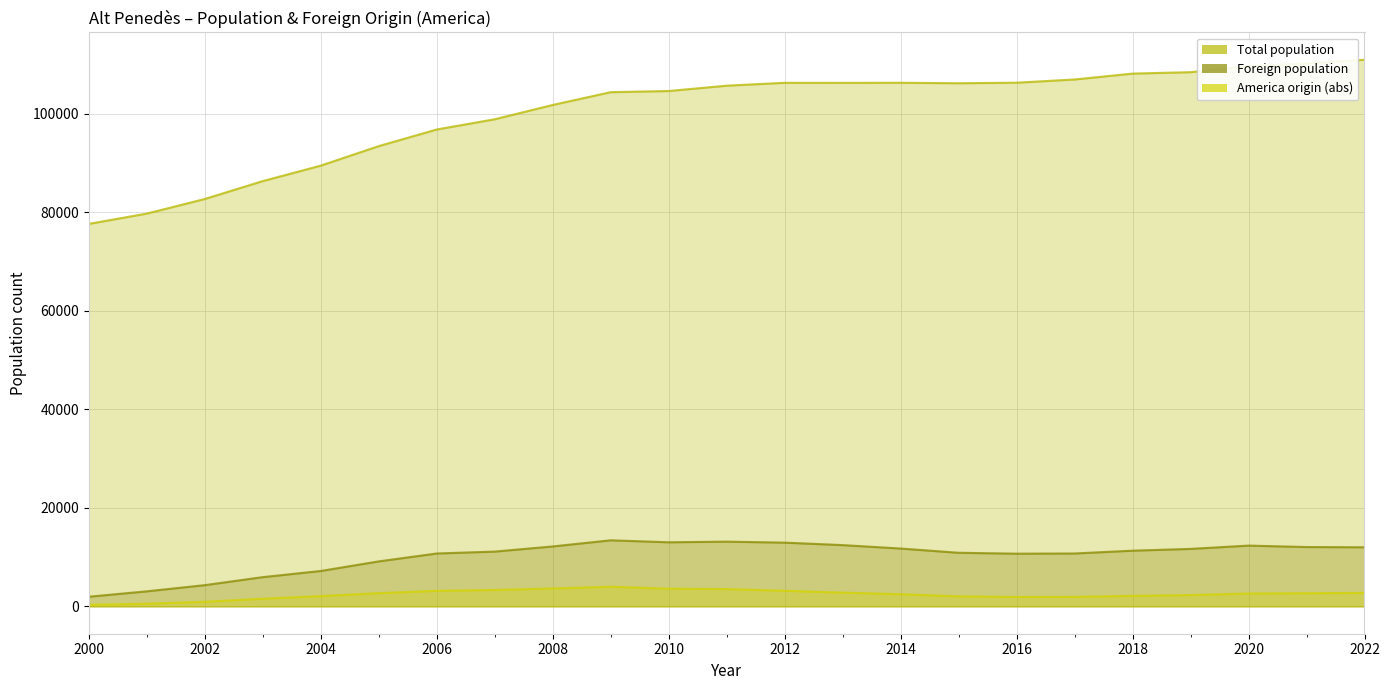

Between 2013 and 2008, which series saw the biggest shift?

Total population